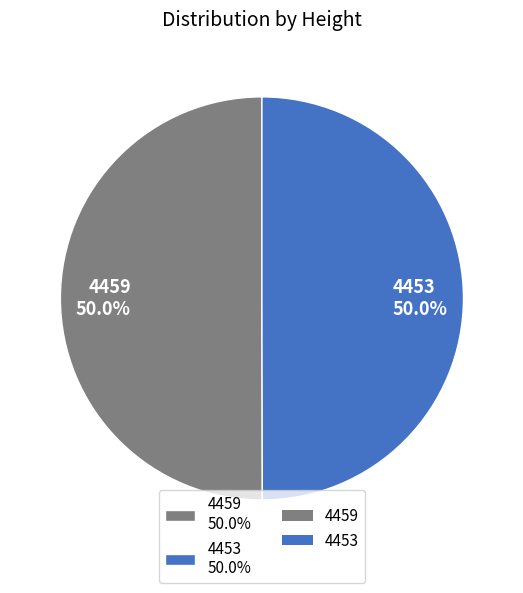

Approximately how many times larger is the value at 4459 50.0% compared to 4453 50.0%?

1.0